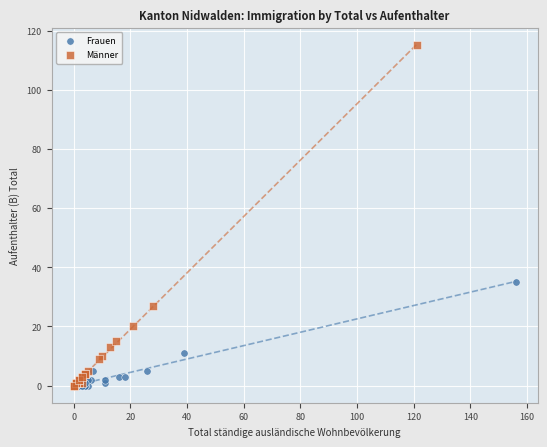

Which series has the widest spread of Y values?

Männer